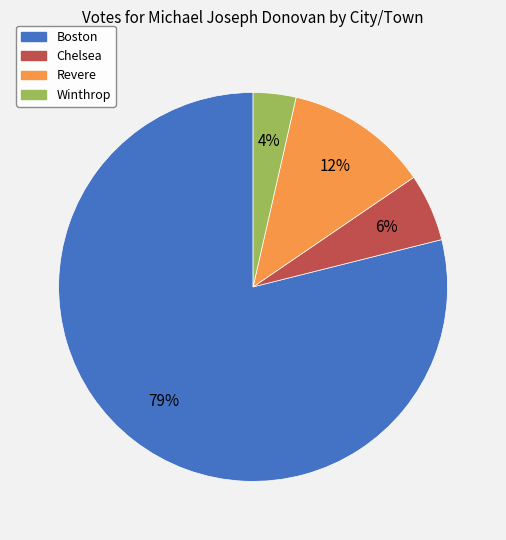

Which slice is the smallest?

Winthrop